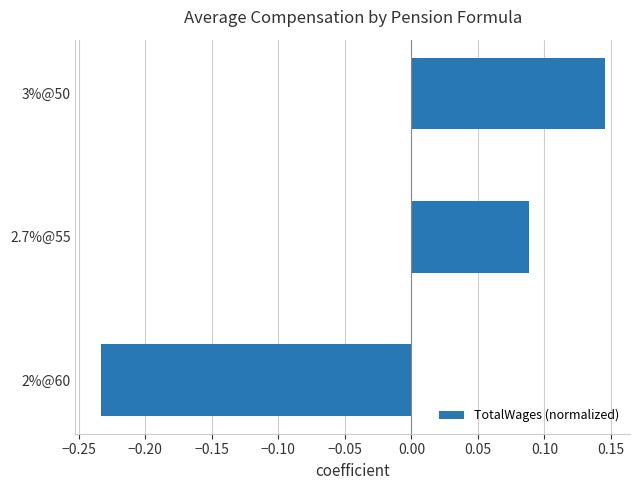

List the labels in order of value, largest first.

3%@50, 2.7%@55, 2%@60